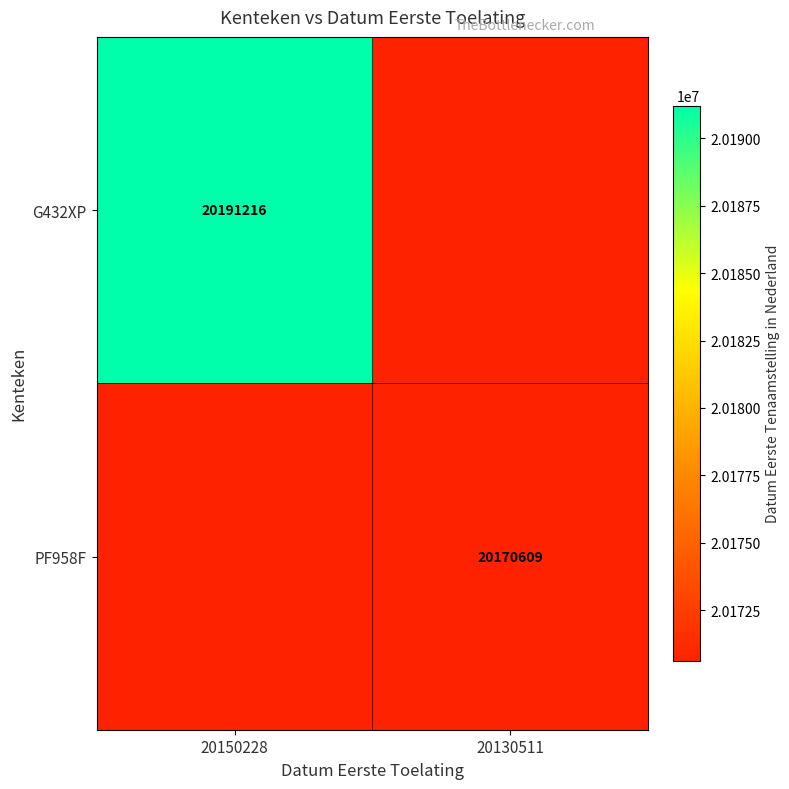

The G432XP series shows 20191216 at 20150228. True or false?

True